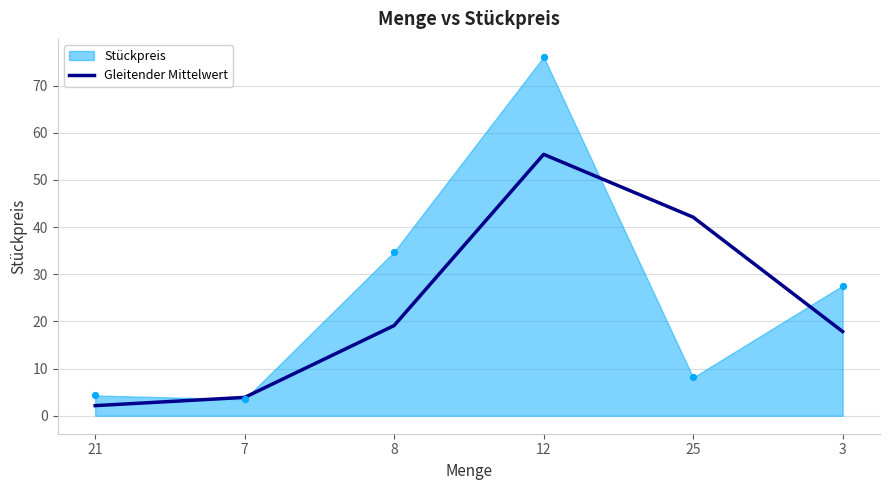

Between 3 and 7, which is larger?

3